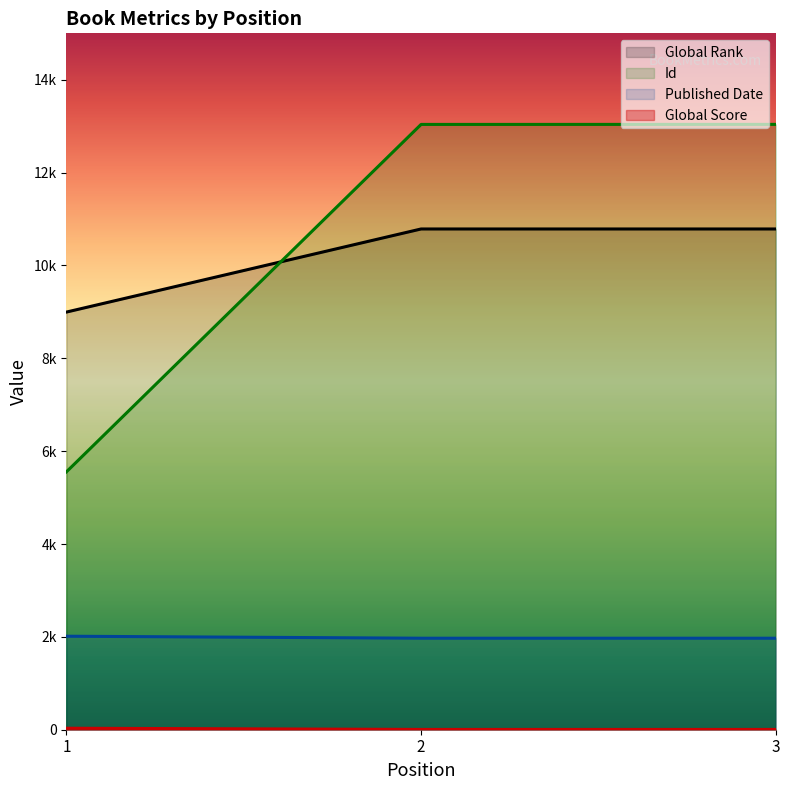

How many distinct data groups are displayed?

4